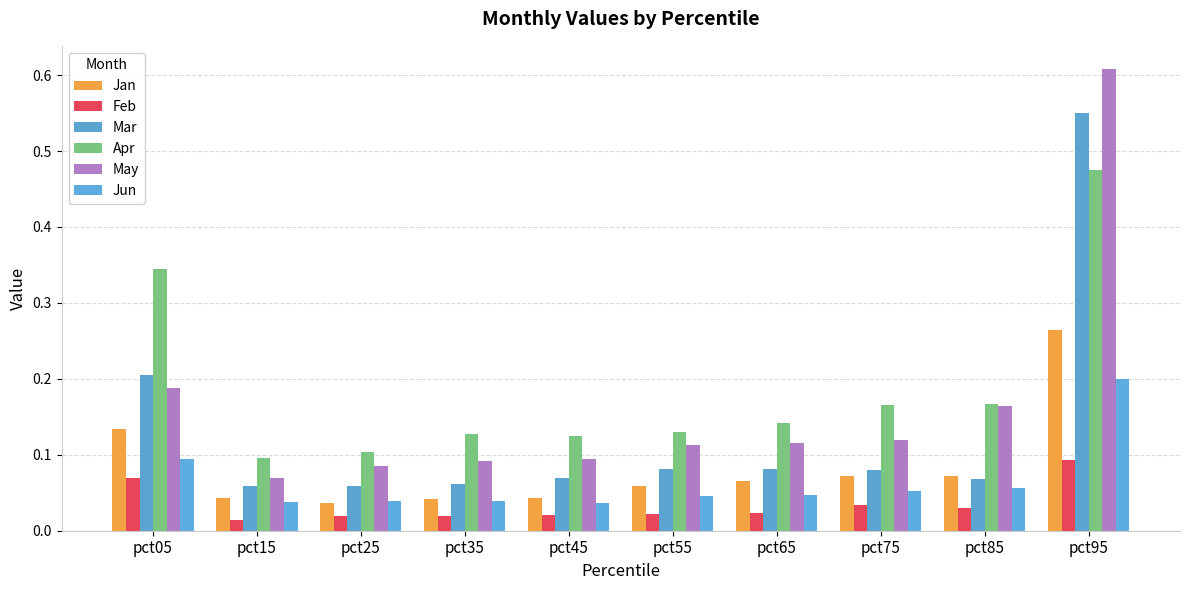

What is the difference between the second highest and second lowest values in the Jan series?

0.1